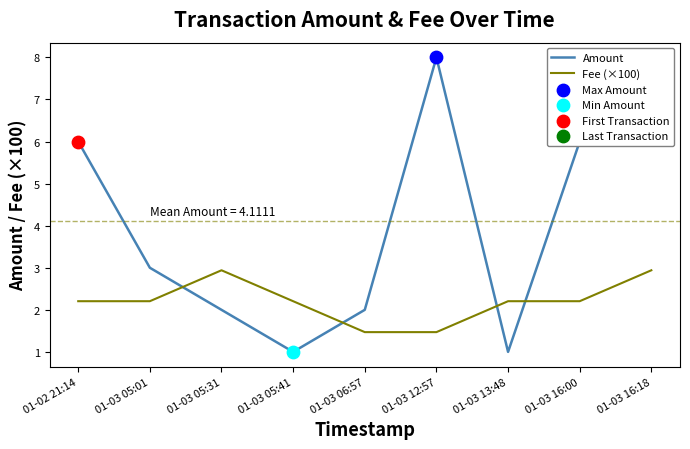

Which series reaches the minimum Y coordinate?

Amount